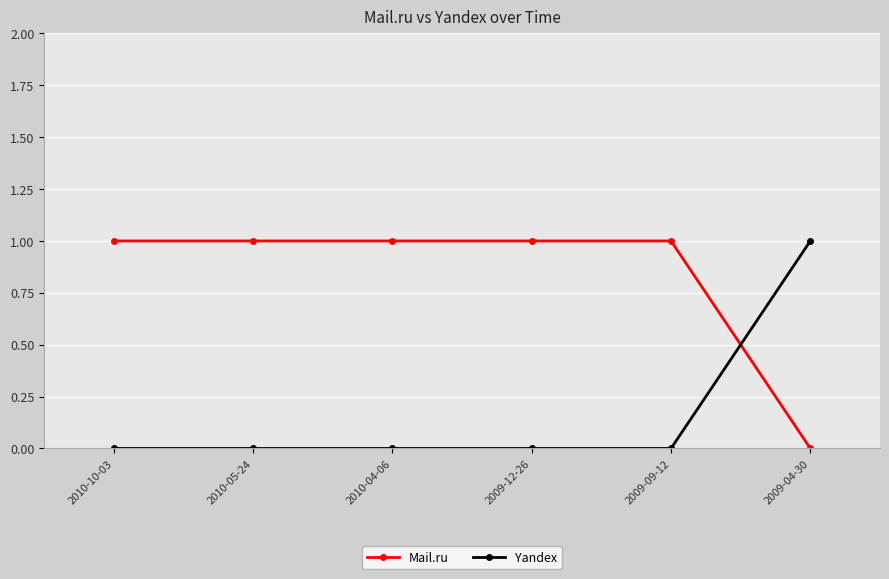

How many values in Mail.ru are above zero?

5